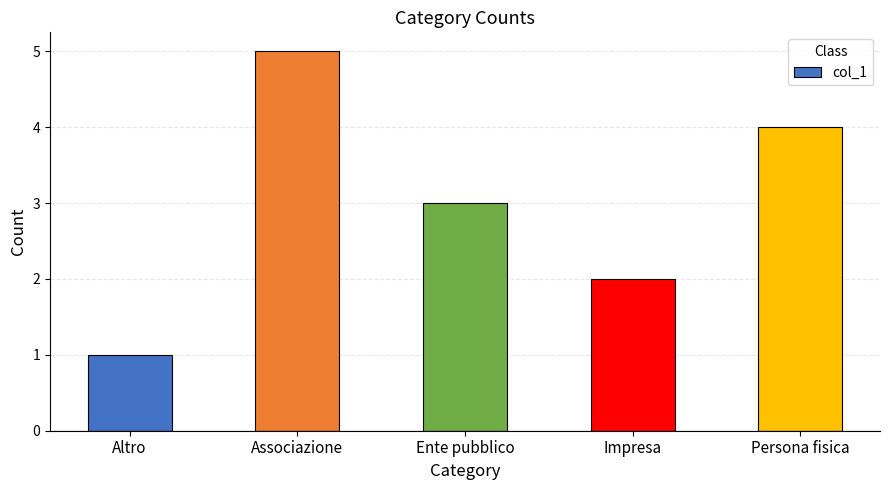

Count the number of categories in the chart.

5